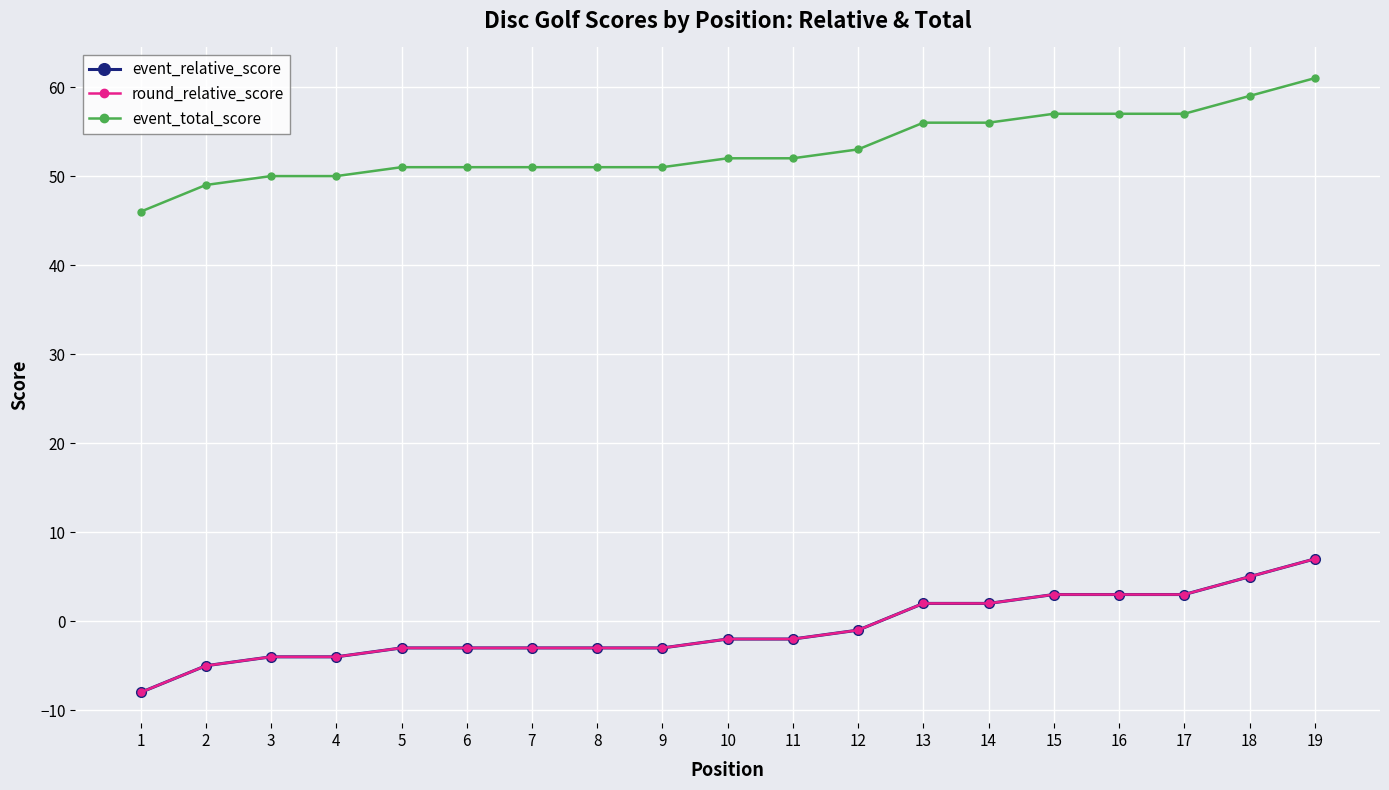

What is the value of the round_relative_score point at the 1st from the left?

-8